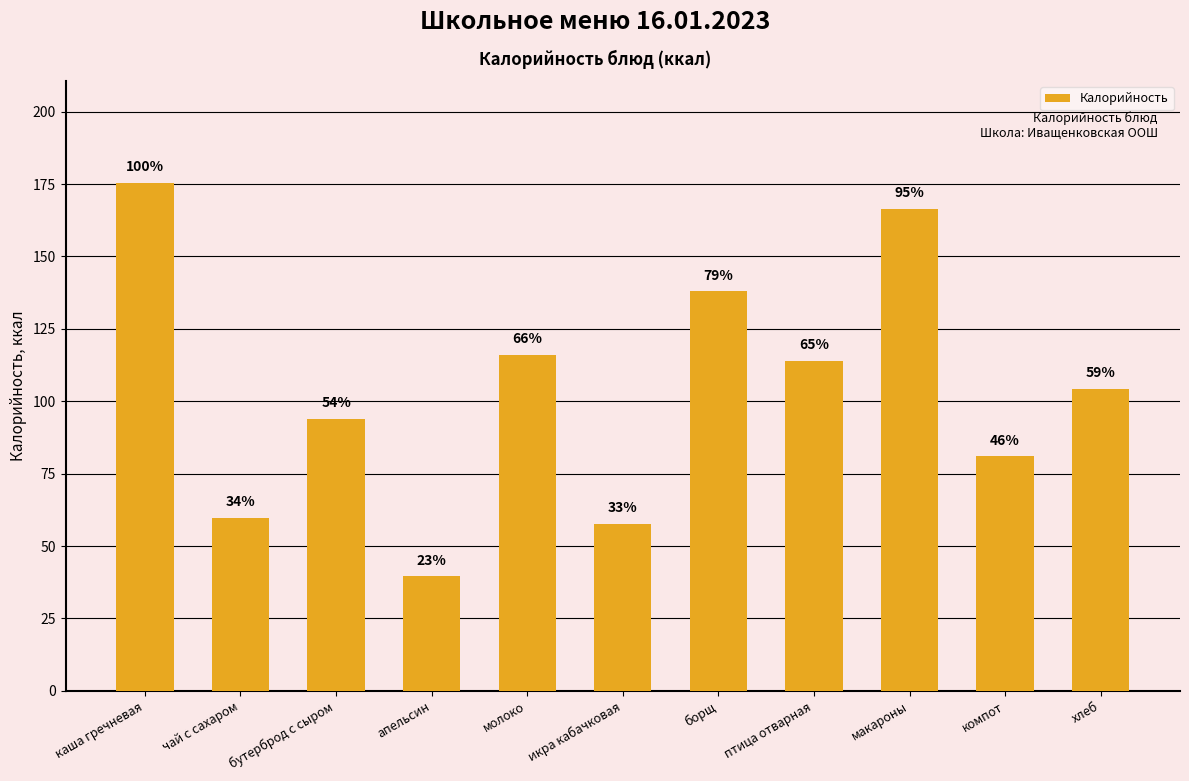

What is the minimum value shown in the chart?

39.5